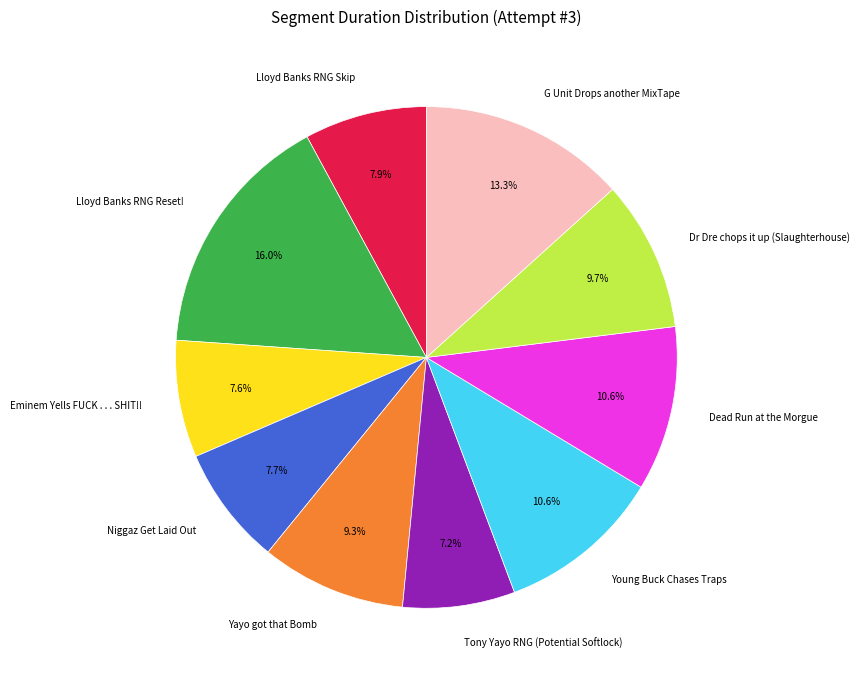

How much of the chart is everything except Tony Yayo RNG (Potential Softlock)?

92.8%